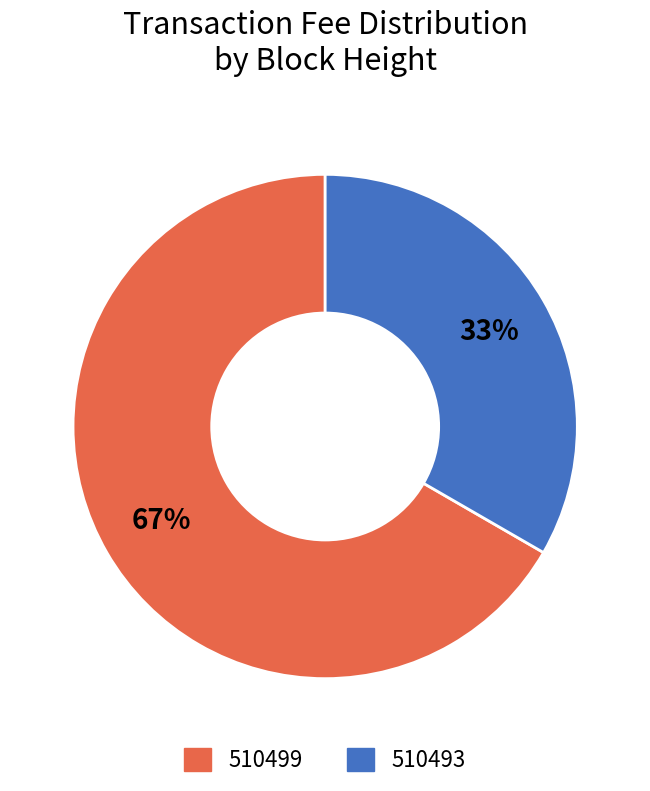

Do 510493 and 510499 together represent more than half of the pie?

Yes